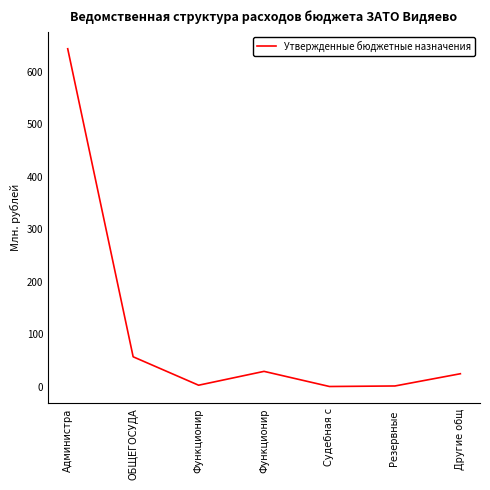

What is the change in value from Функционир to Резервные ?

-27.9